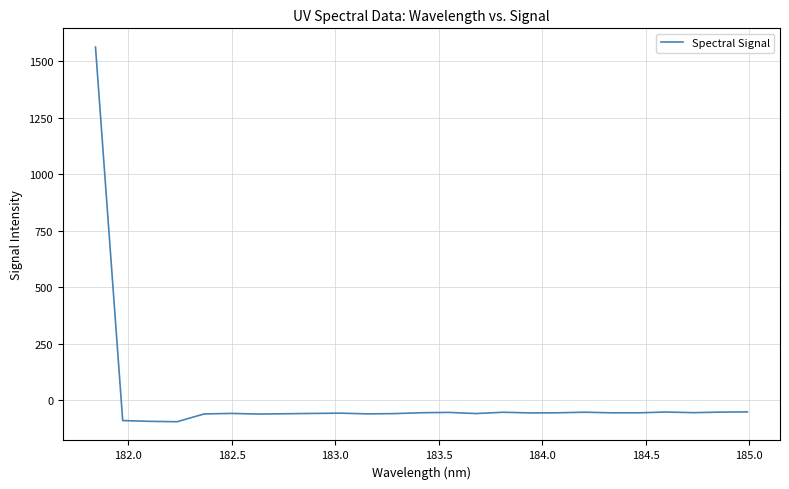

What is the difference between the maximum and minimum values?

1657.3